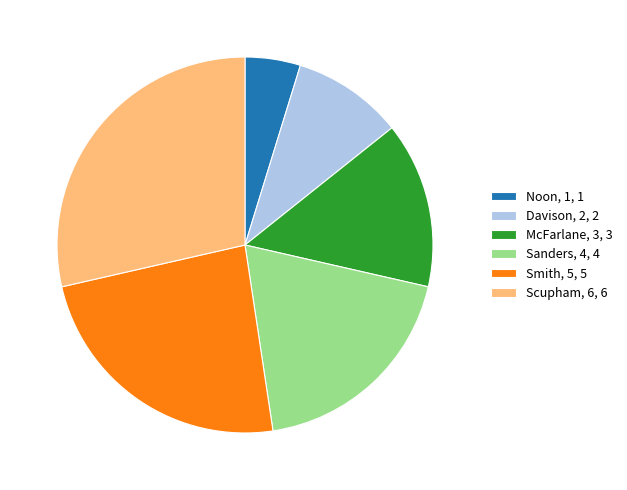

Does any single category account for the majority?

No